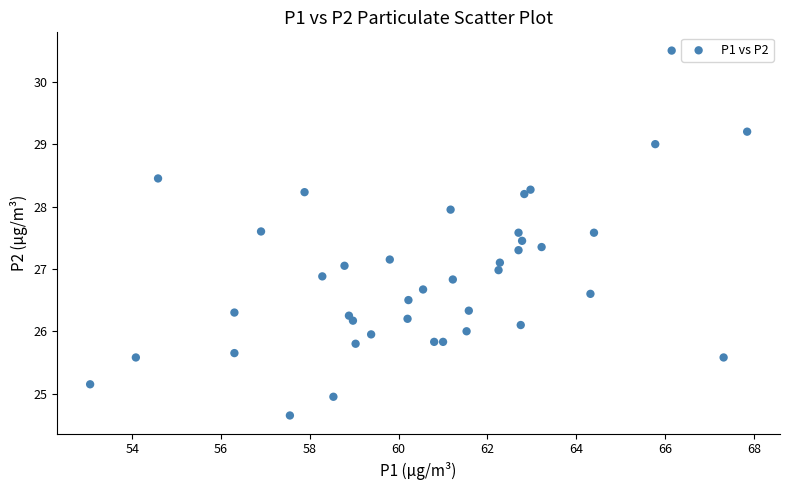

What is the range of X values (max minus min)?

14.8